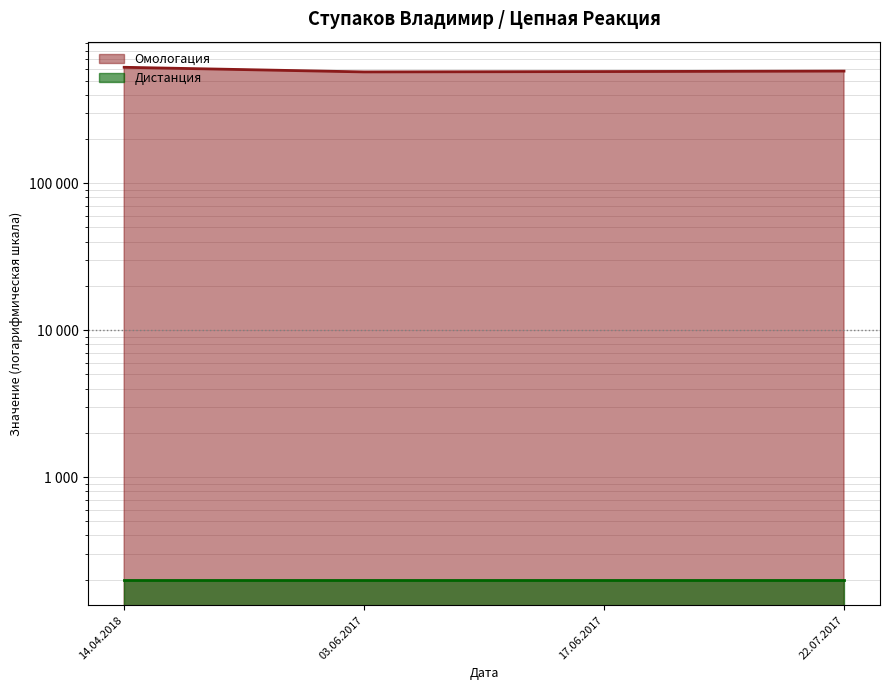

Where is the data nearest to the value 593969?

22.07.2017